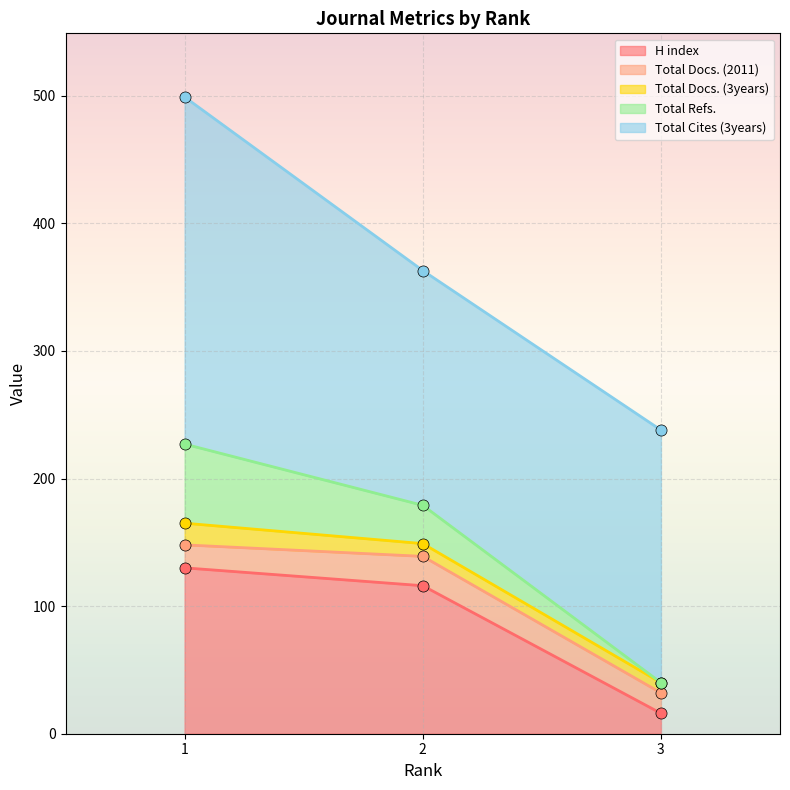

Is it true that Total Cites (3years) equals 266 at 2?

False